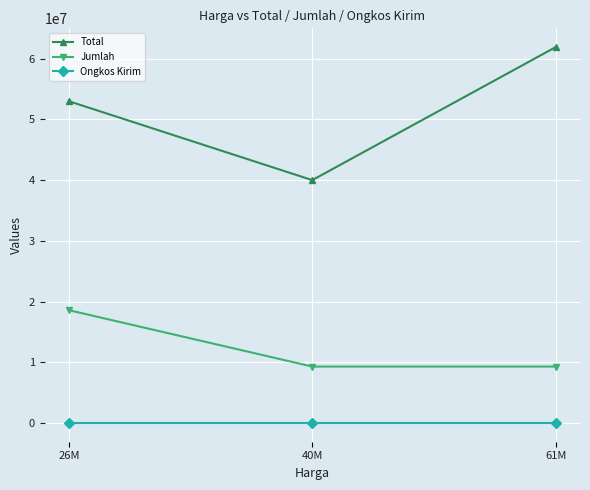

What is the label of the 2nd point from the right?

40M